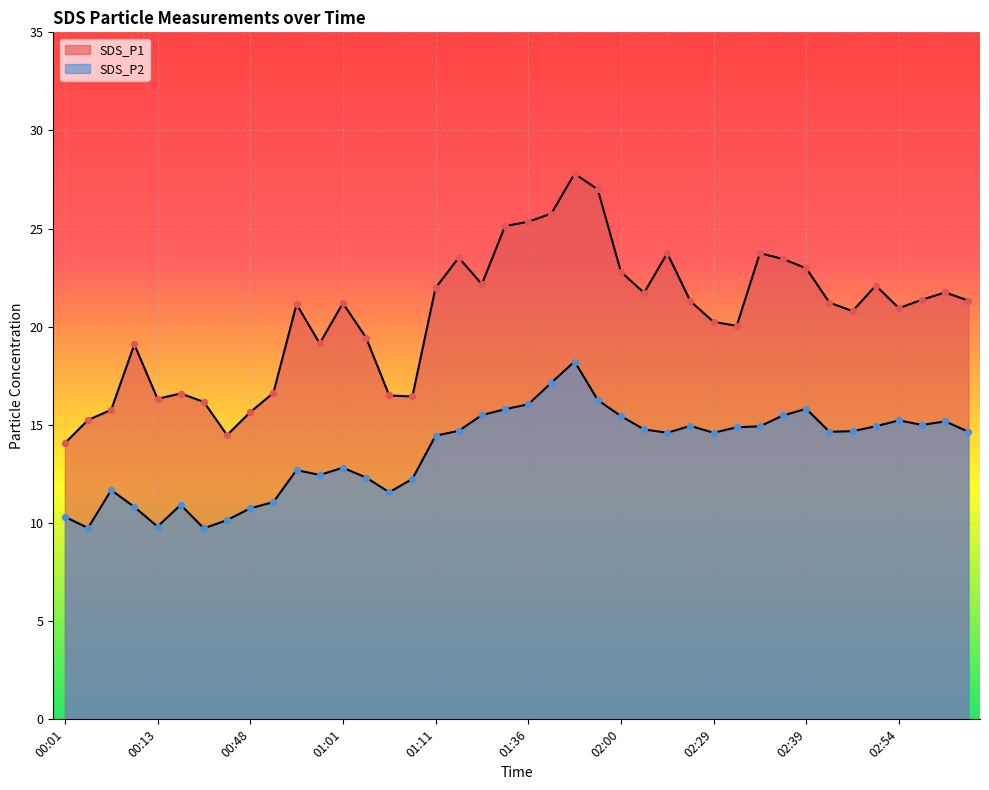

What is the total value across all series at 01:15?

37.7